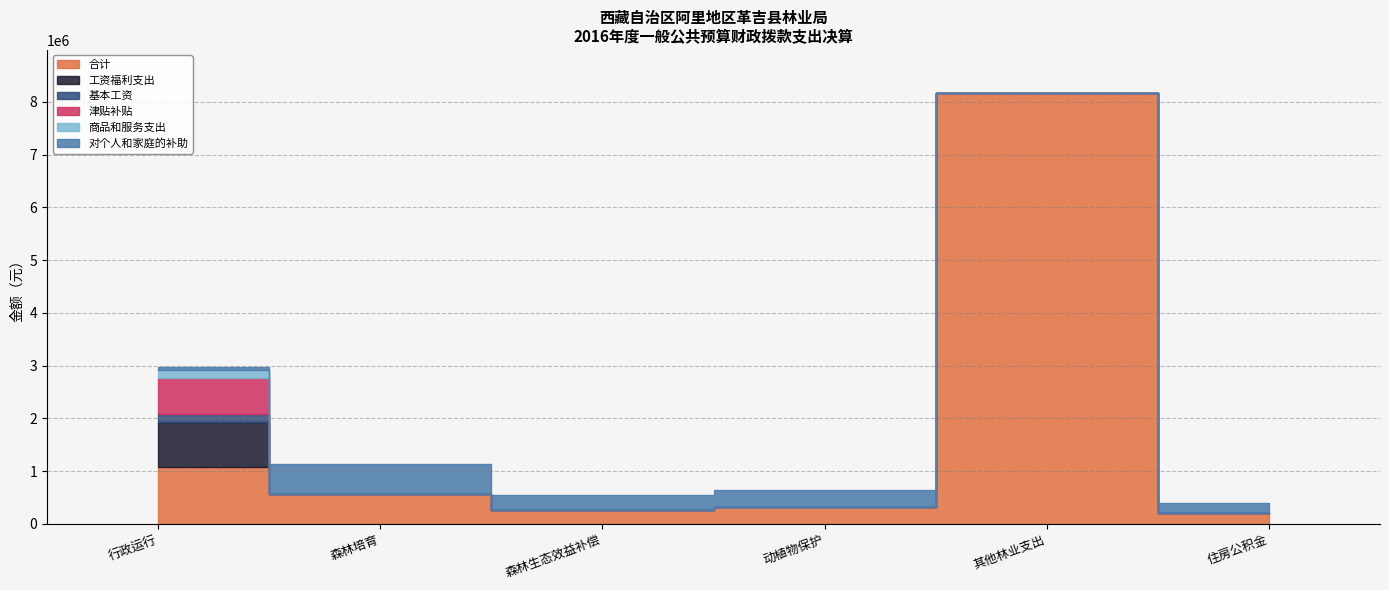

What is the difference between the maximum and second lowest values in the 基本工资 series?

153404.0